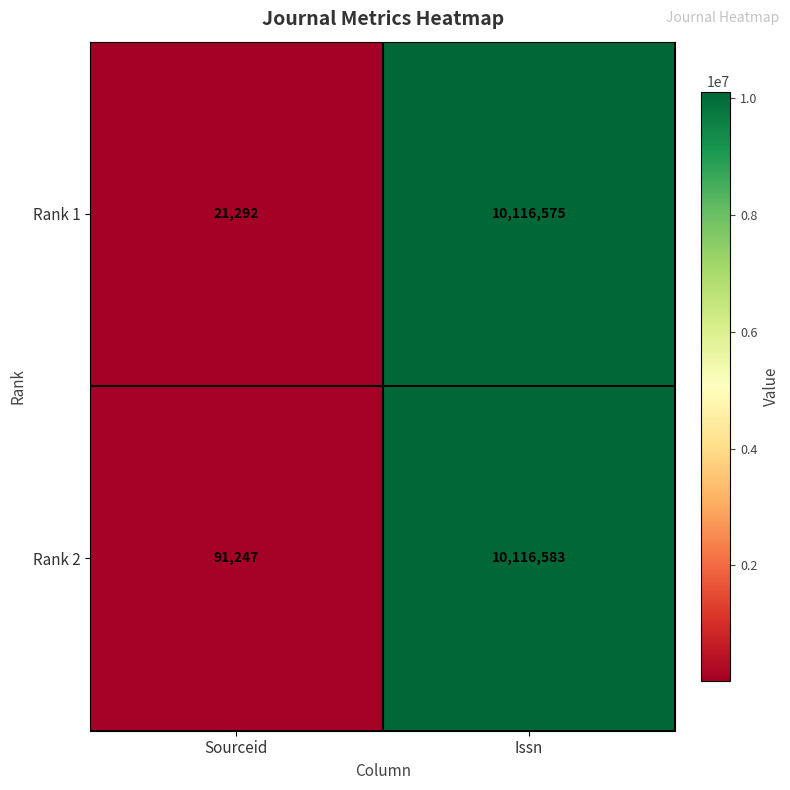

Count the number of categories in the chart.

2